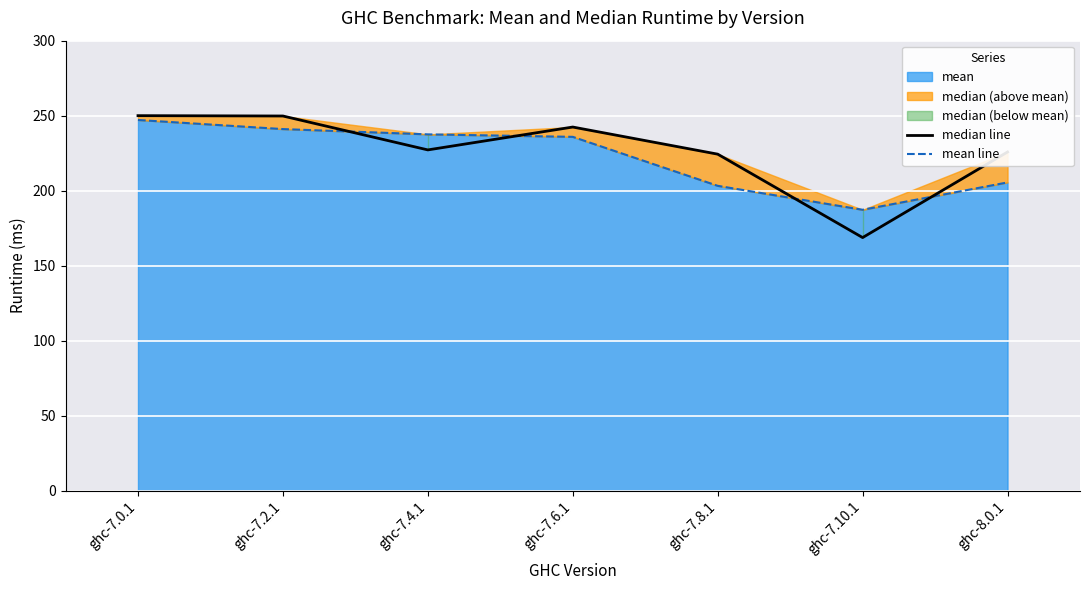

How many times do median line and mean line cross each other?

4